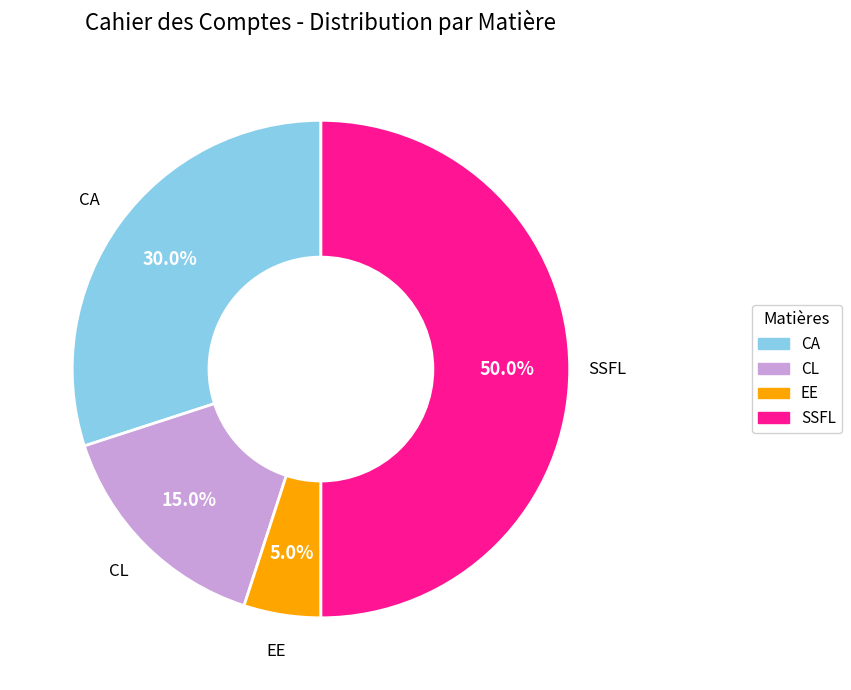

Combined, what portion of the pie is CL and EE?

20.0%